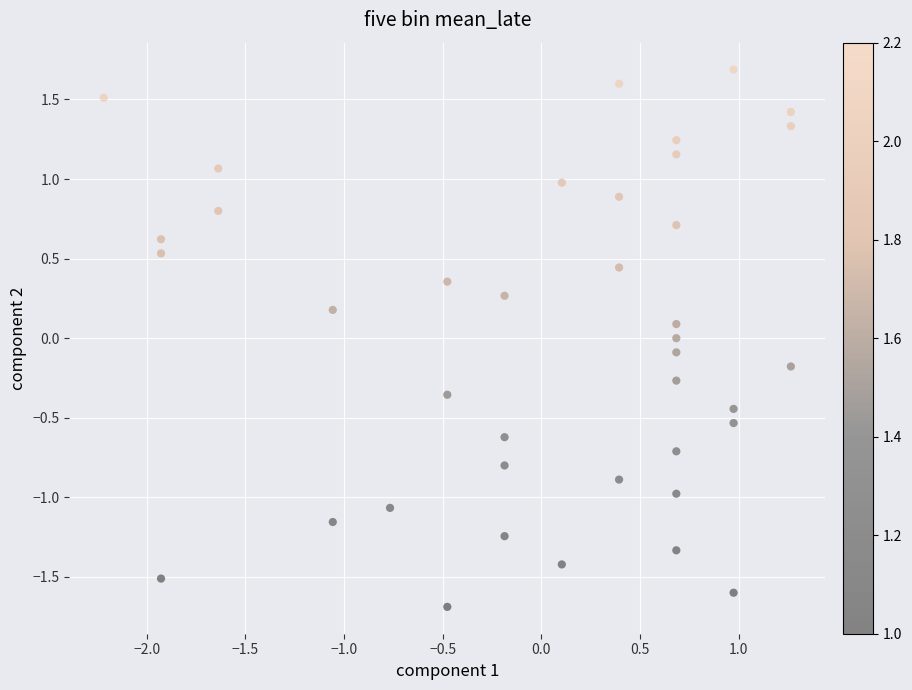

What is the range of X values (max minus min)?

3.5